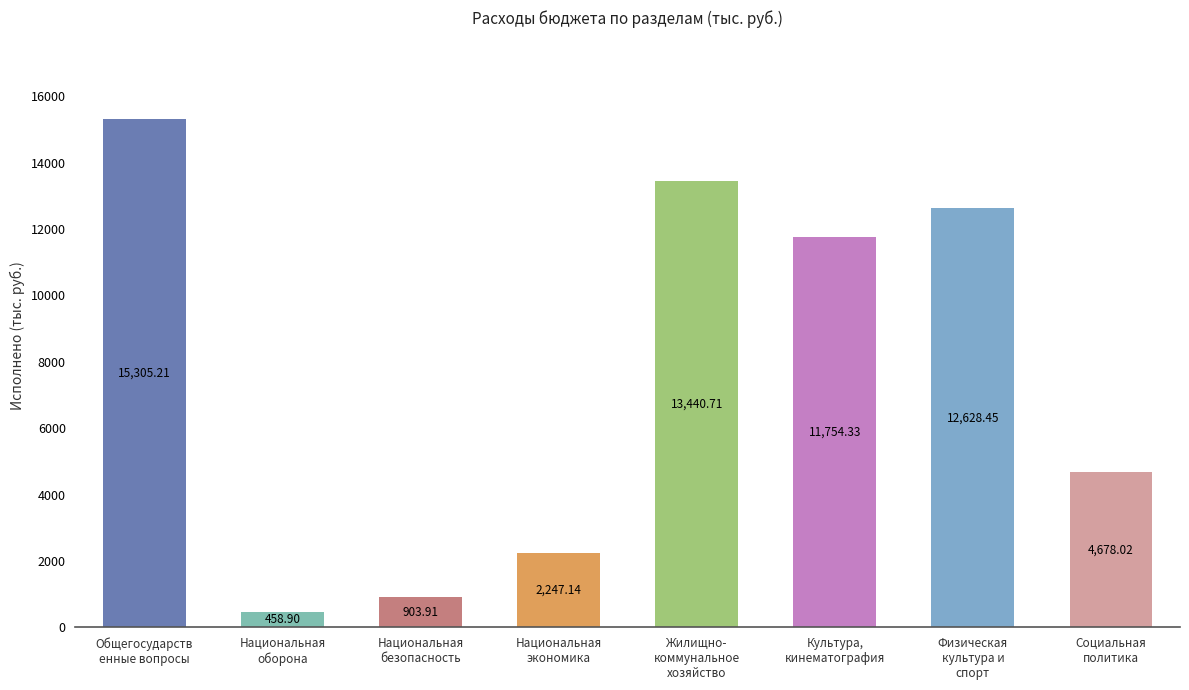

What is the difference between the second highest and minimum values?

12981.8